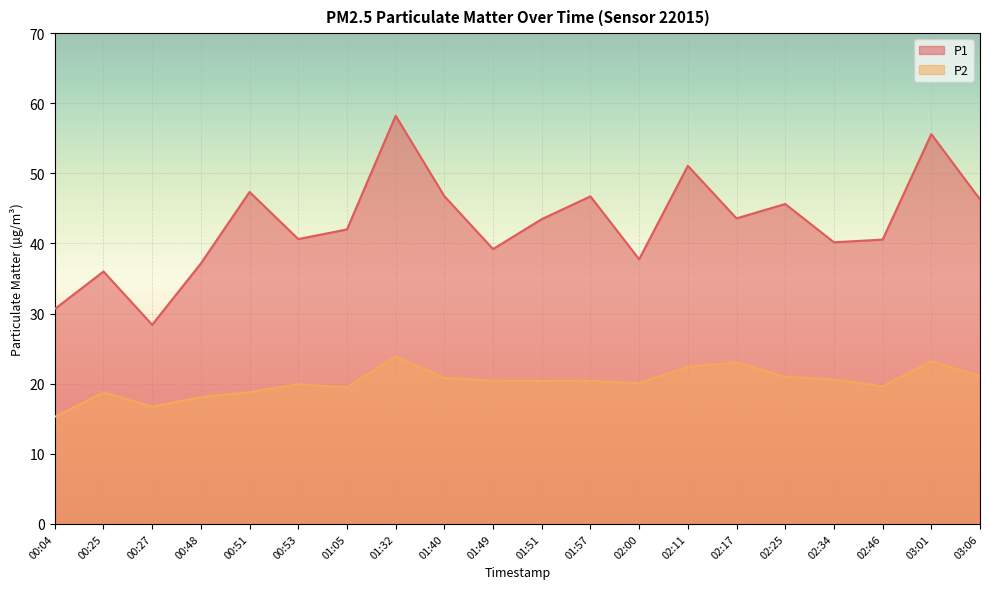

List the labels in order of P2 value, largest first.

01:32, 03:01, 02:17, 02:11, 03:06, 02:25, 01:40, 02:34, 01:49, 01:57, 01:51, 02:00, 00:53, 02:46, 01:05, 00:51, 00:25, 00:48, 00:27, 00:04